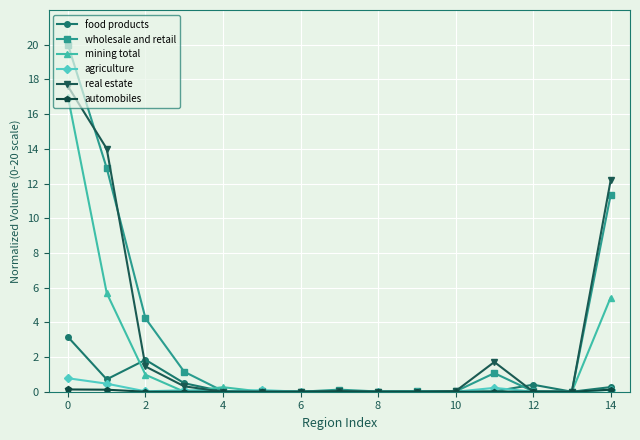

How many distinct data groups are displayed?

6